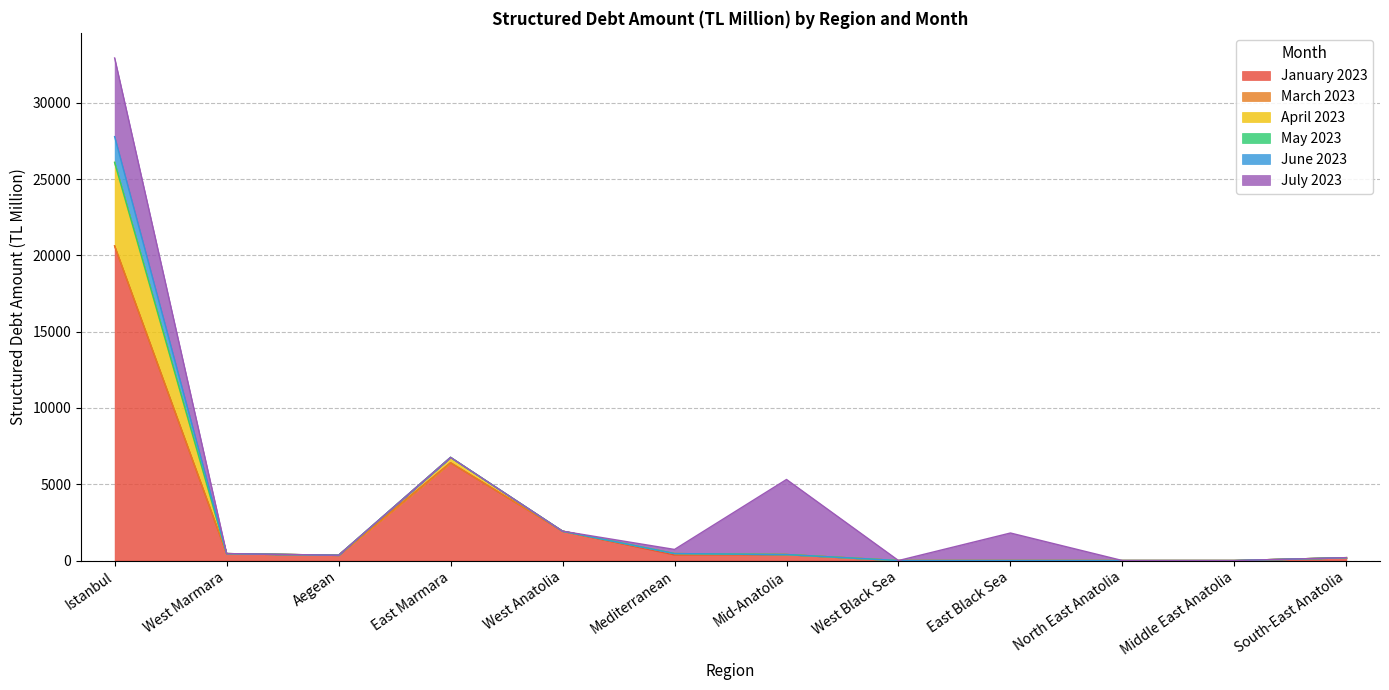

How many positive values does the March 2023 series have?

1